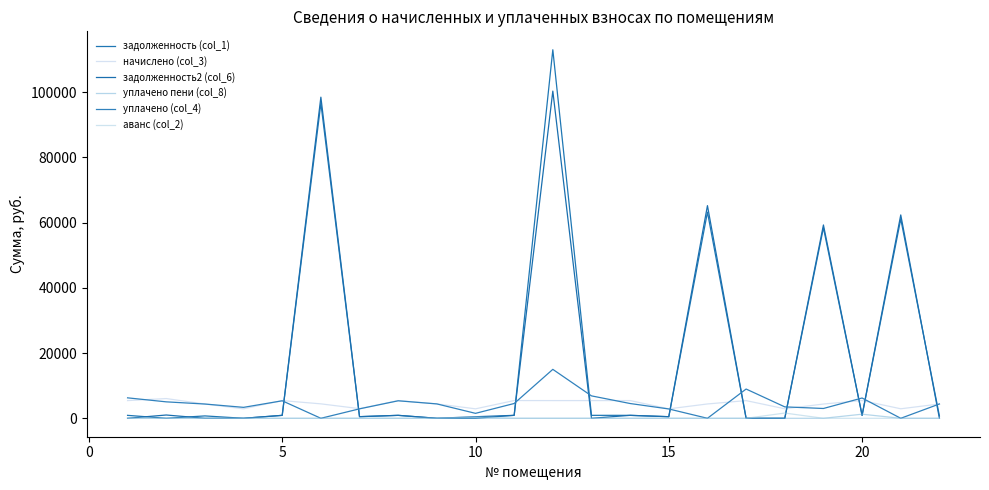

Does the chart display data point markers on the line(s)?

No